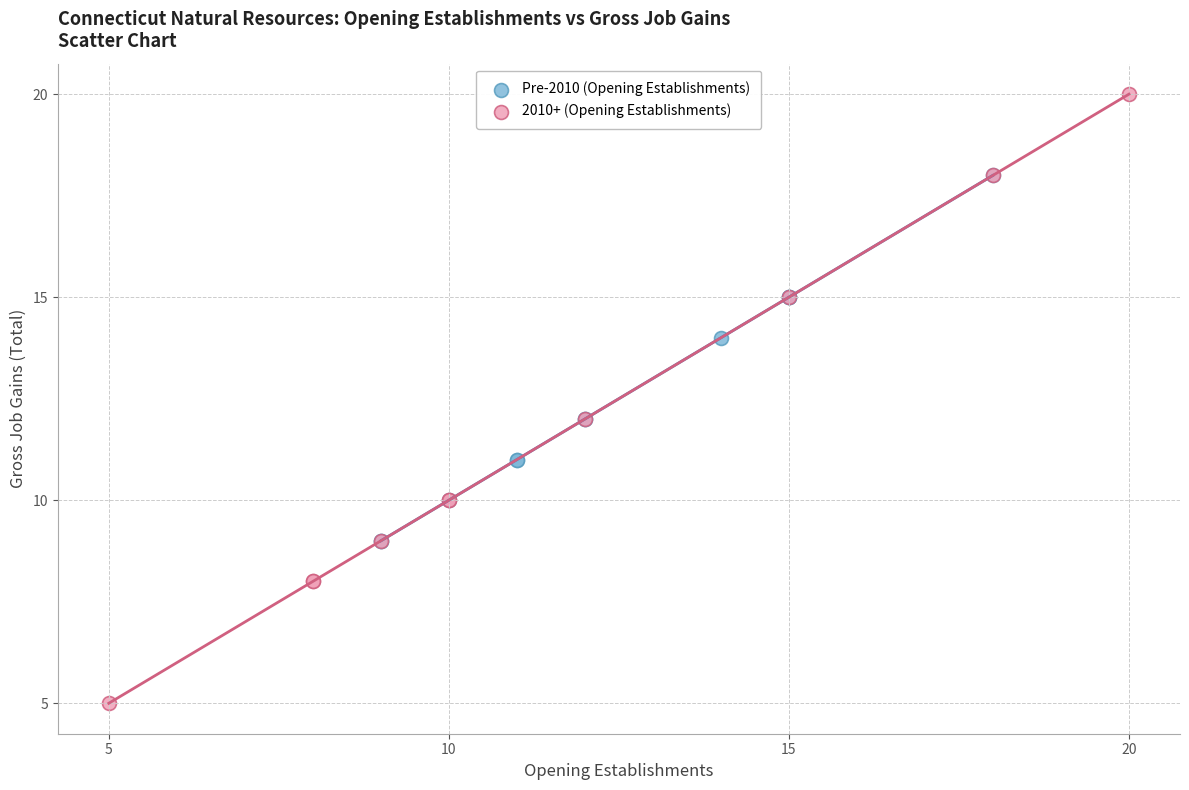

What are all the series names shown in the legend?

Pre-2010 (Opening Establishments), 2010+ (Opening Establishments)